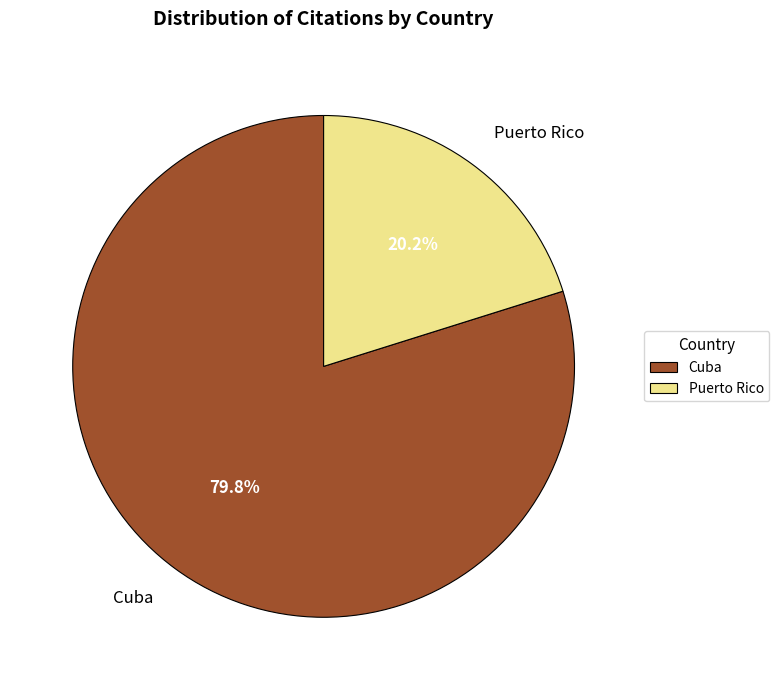

Approximately how many times larger is the value at Cuba compared to Puerto Rico?

4.0